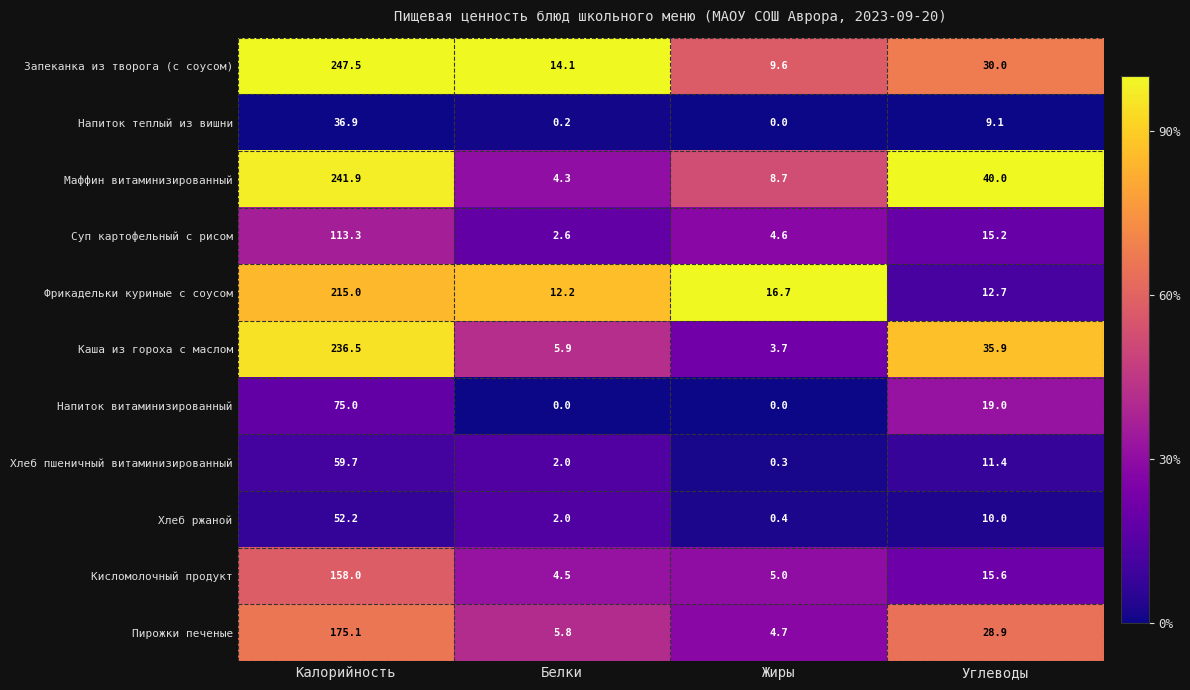

What is the greatest value displayed?

247.5